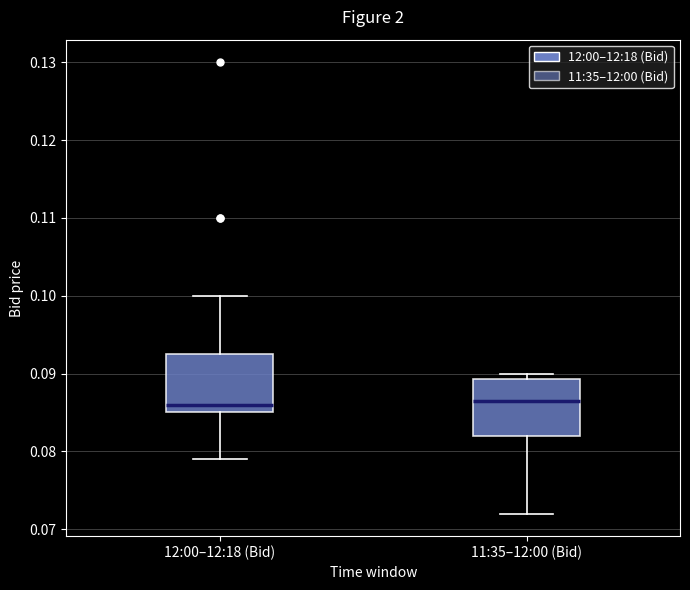

Reading left to right, transcribe this box plot: for each box, give where its median line is, the range the box spans, and where its two whiskers end, as read against the y-axis. The values are not printed on the chart, so give them approximately, as read against the axis.

12:00–12:18 (Bid): median 0.086, box 0.085 to 0.093, whiskers 0.079 to 0.100
11:35–12:00 (Bid): median 0.087, box 0.082 to 0.089, whiskers 0.072 to 0.090